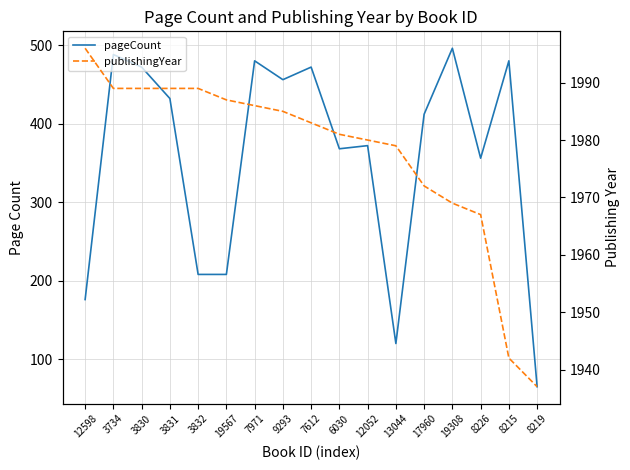

How many data points in pageCount are less than 412?

8